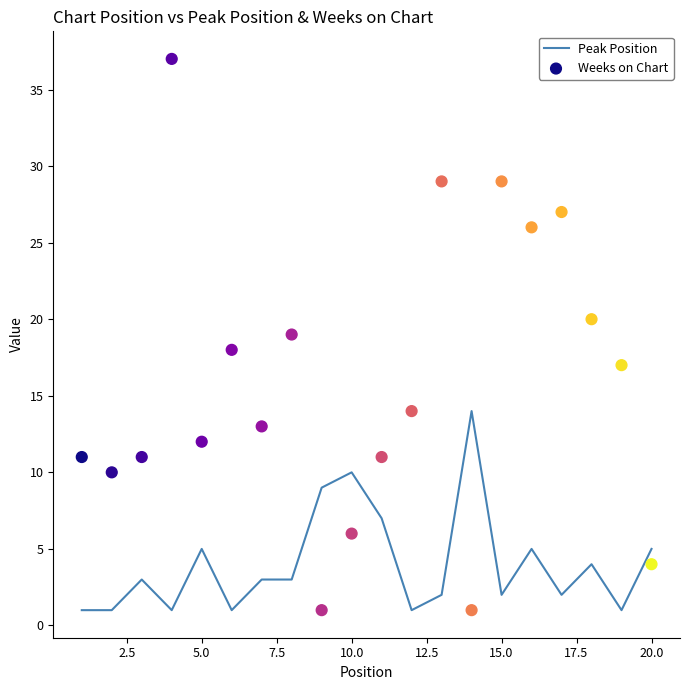

At how many categories does at least one series exceed 3?

20